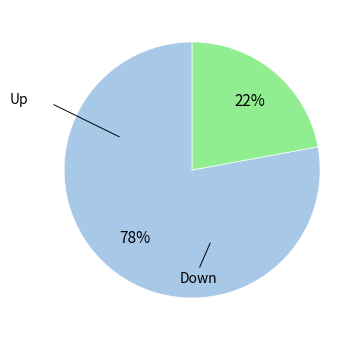

To the nearest percent, what is the difference between the largest and smallest slice percentages?

56%